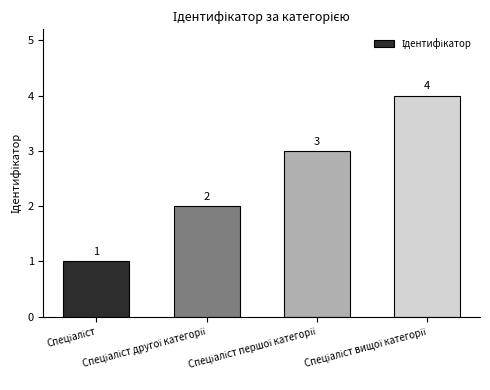

How many values are between 2 and 4?

3